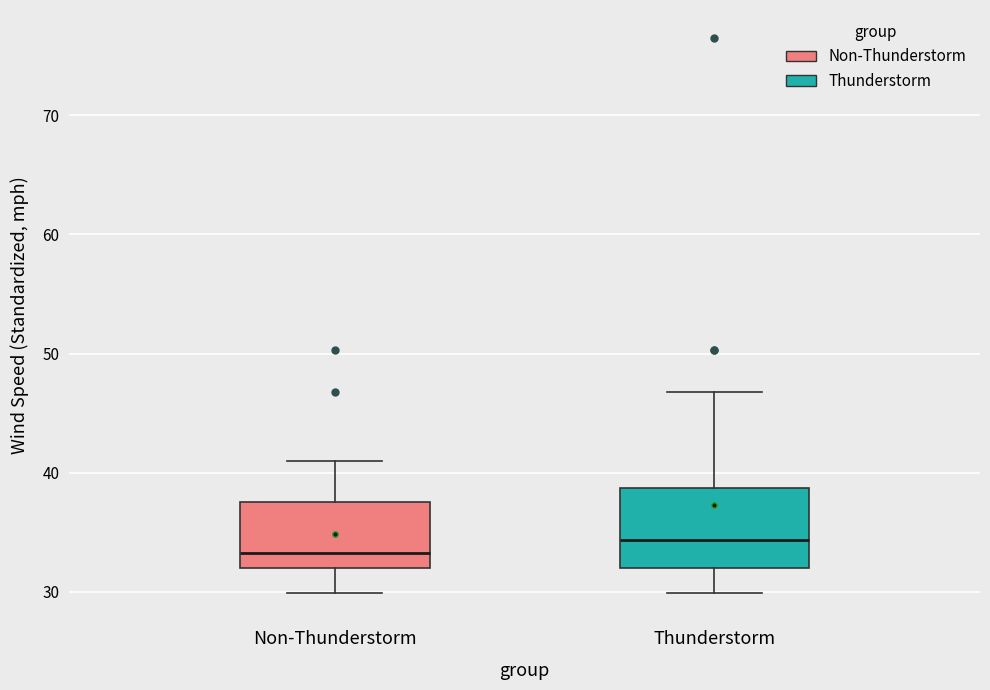

Comparing the boxes themselves (not the whiskers), which one is the tallest?

Thunderstorm